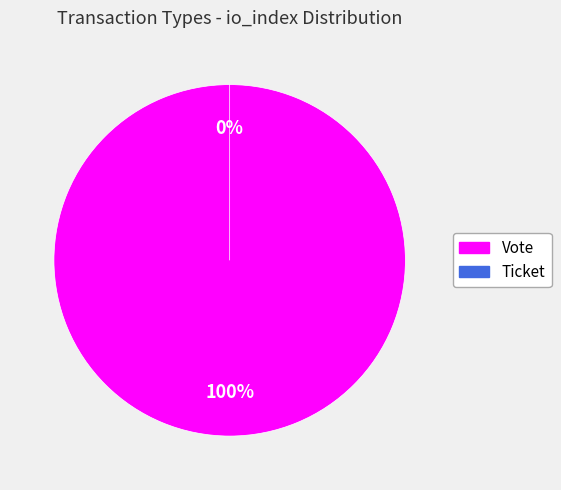

Which slice is the smallest?

Ticket